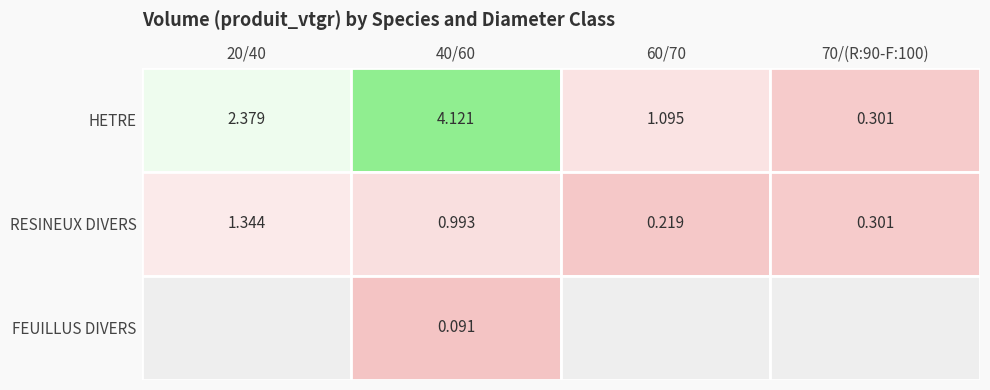

At how many categories does at least one series exceed 2?

2